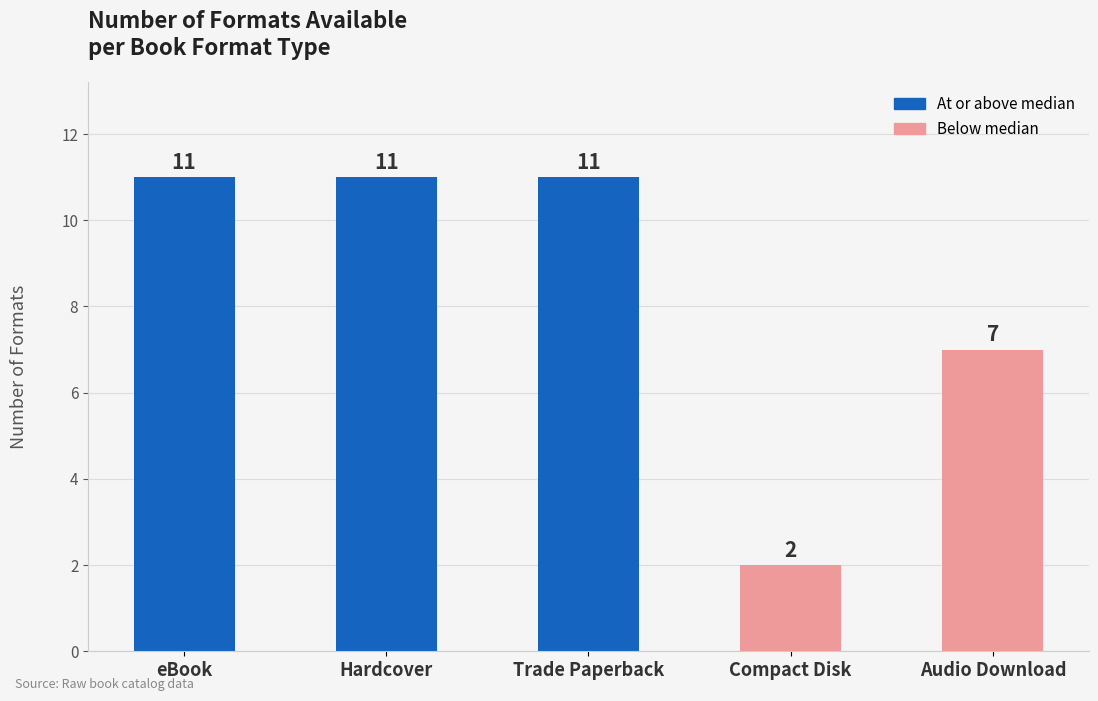

Read the value at Compact Disk.

2